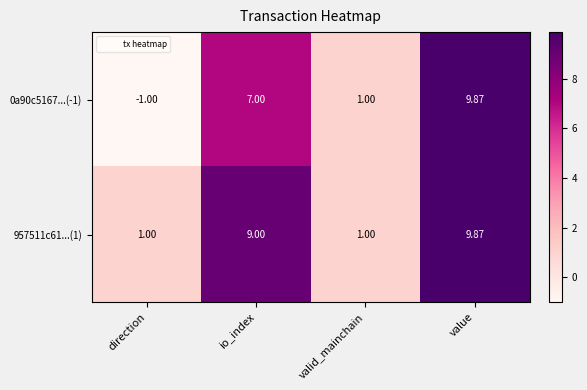

Which label corresponds to the smallest value in the chart?

direction